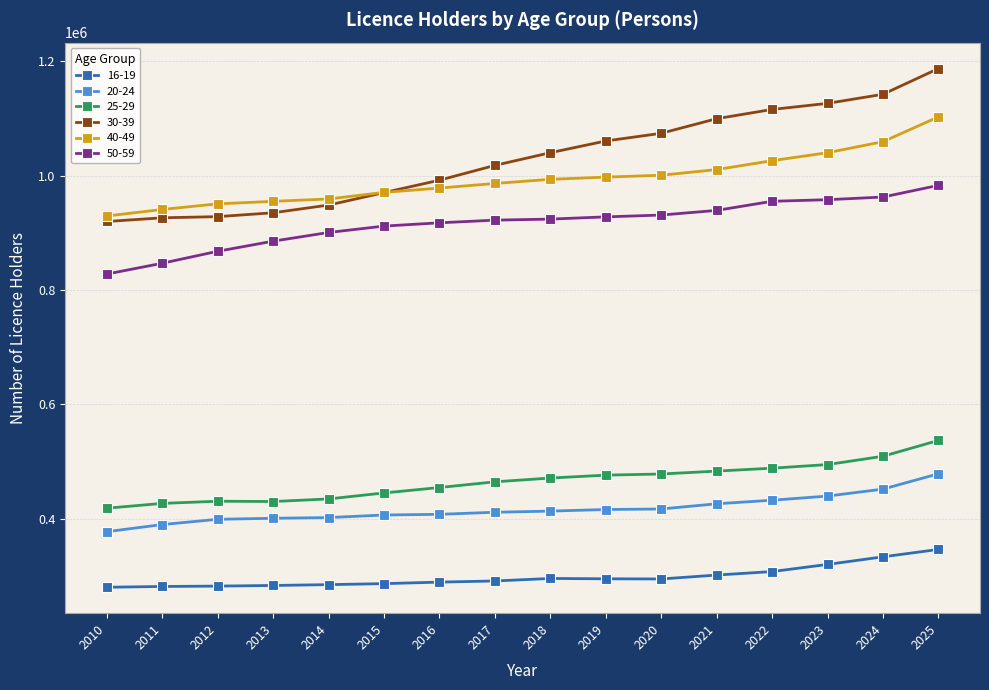

True or false: 16-19 and 25-29 intersect in this chart.

False